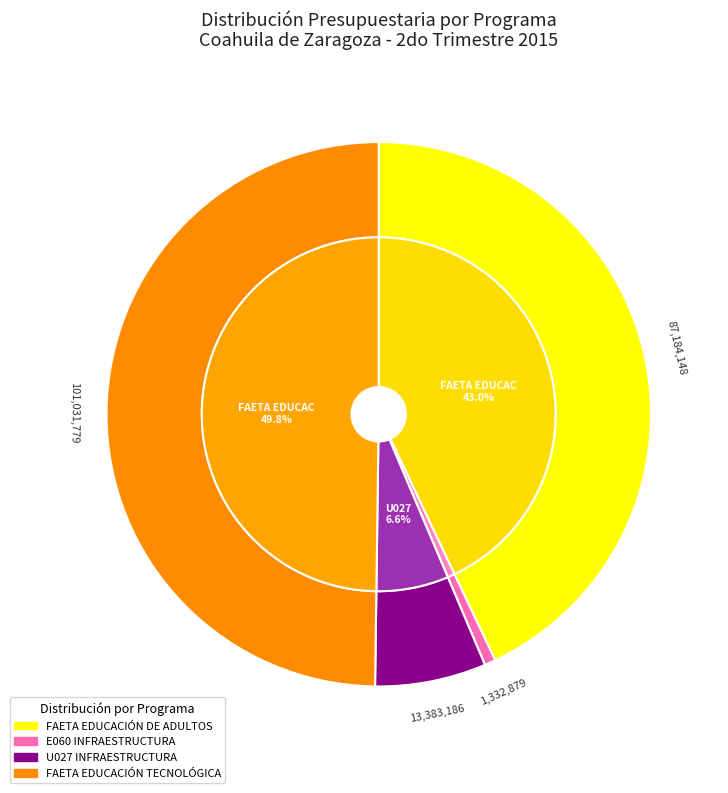

Combined, do FAETA EDUCACIÓN DE ADULTOS and U027 INFRAESTRUCTURA account for over 50%?

Yes